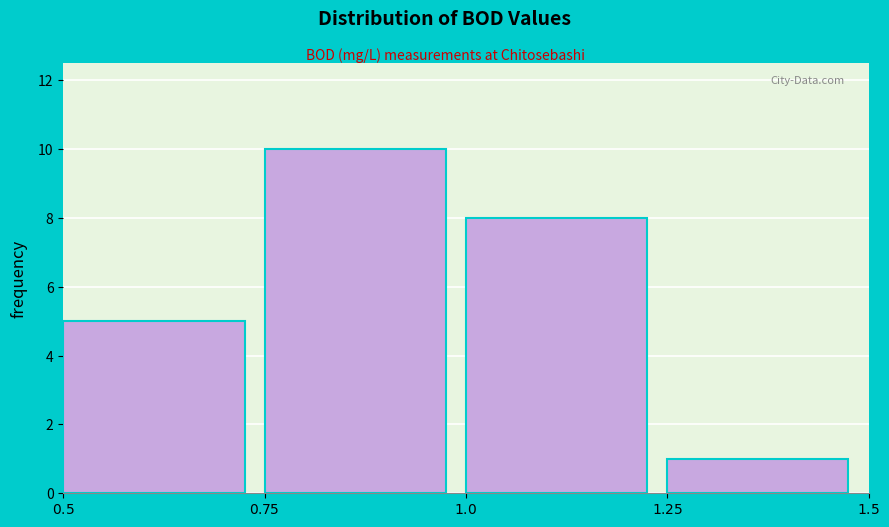

Reading left to right, list every bar in this chart as the range it spans on the x-axis followed by its height. The values are not printed on the chart, so give them approximately, as read against the axis.

$0.5$ to $0.75$: 5
$0.75$ to $1.0$: 10
$1.0$ to $1.25$: 8
$1.25$ to $1.5$: 1